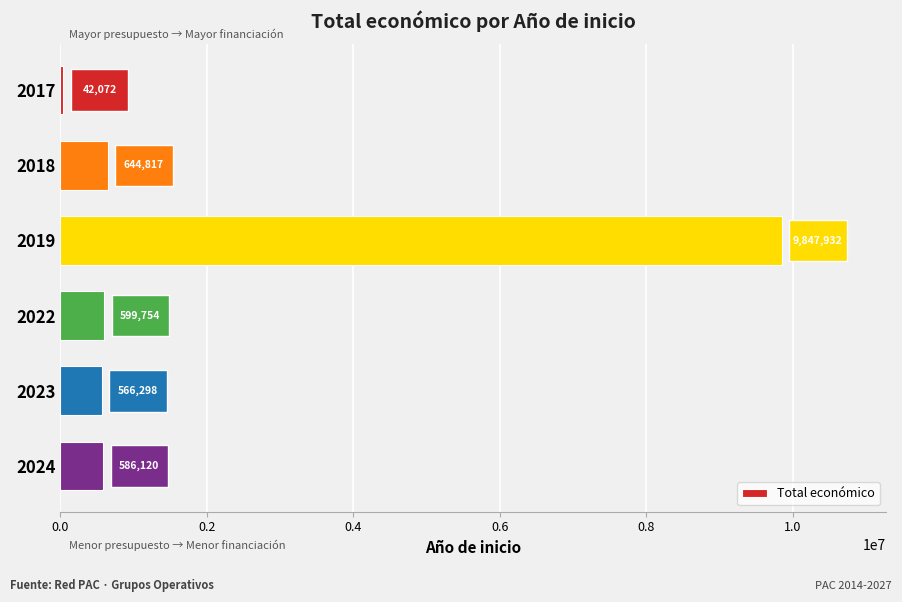

Is it true that the value at 2023 is 566298?

True